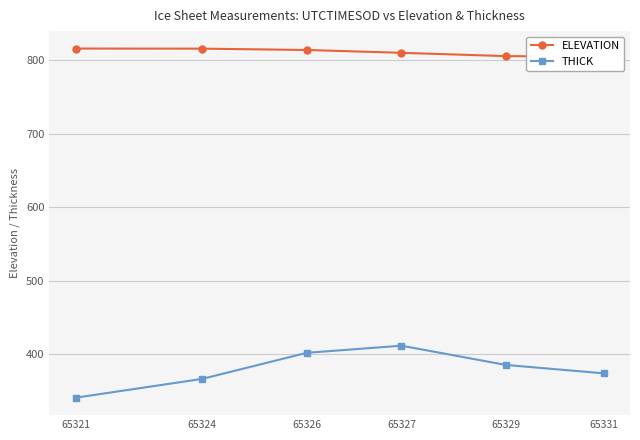

The value of THICK at 65327 is 411.8. True or false?

True